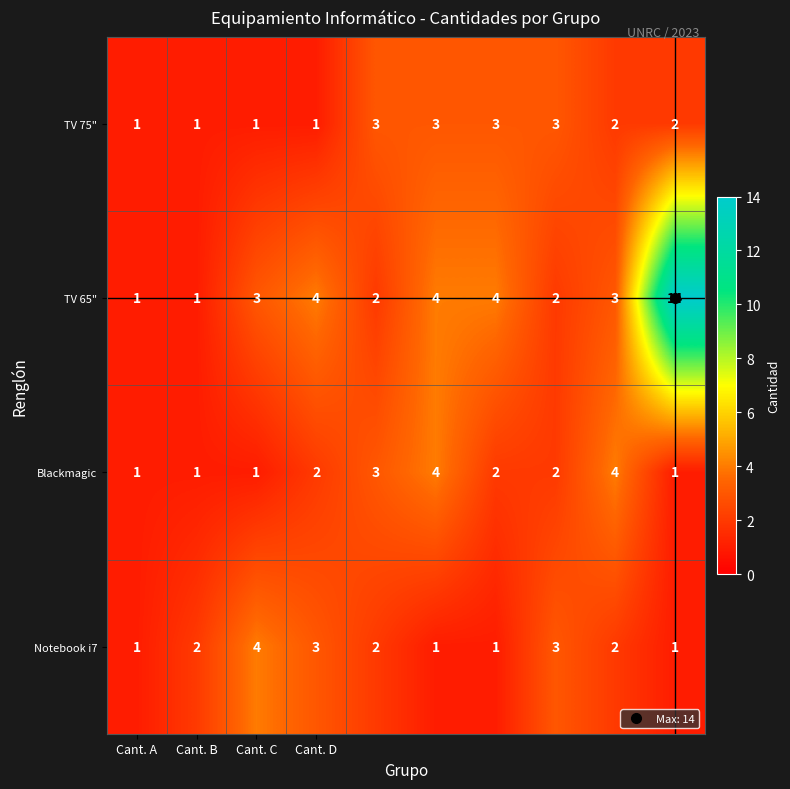

Which series has the widest spread of values?

TV 65"